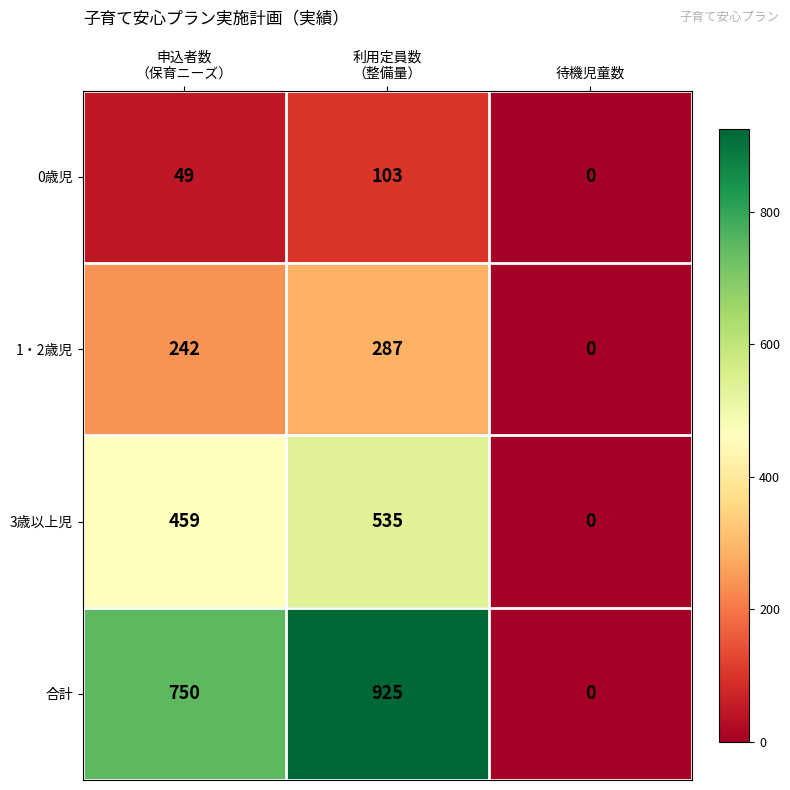

Reading right to left, what are all the values shown in this chart?

0歳児: 0	103	49
1・2歳児: 0	287	242
3歳以上児: 0	535	459
合計: 0	925	750